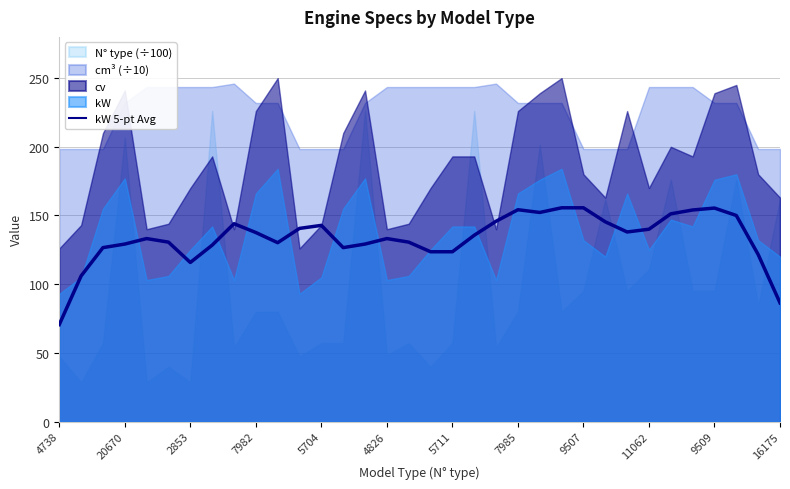

Which category has the lowest value in the kW 5-pt Avg series?

4738